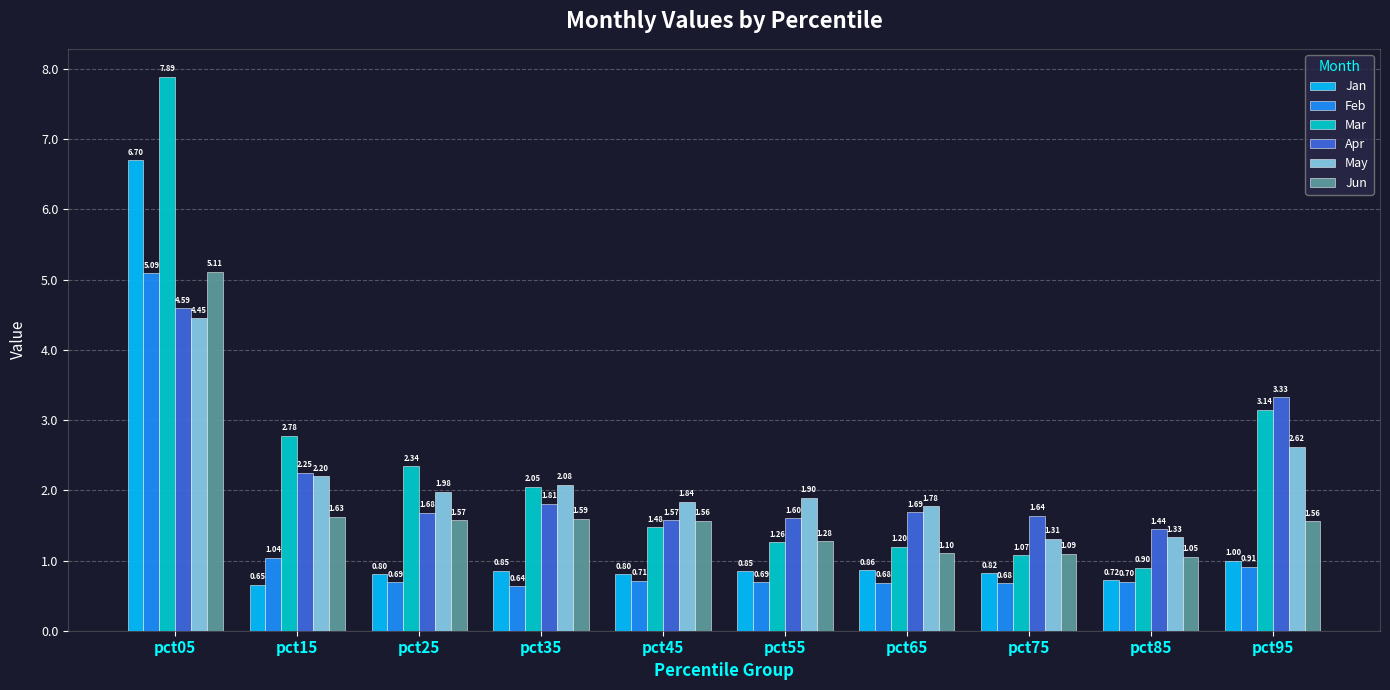

Which series has the largest range (max minus min)?

Mar